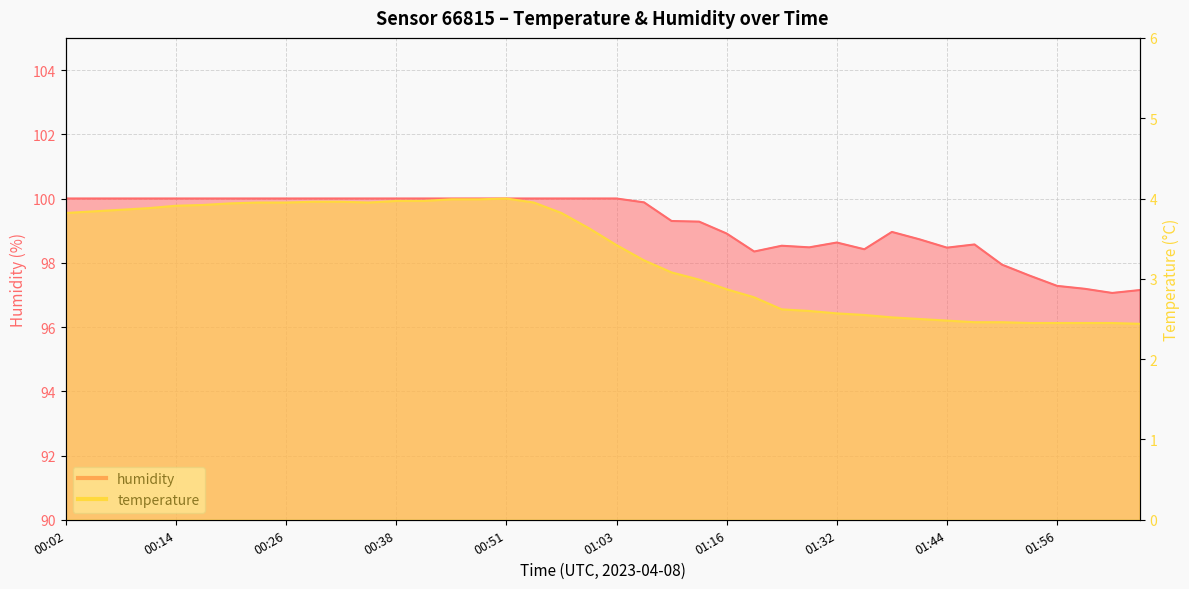

What is the approximate value of temperature at 01:03?

3.4